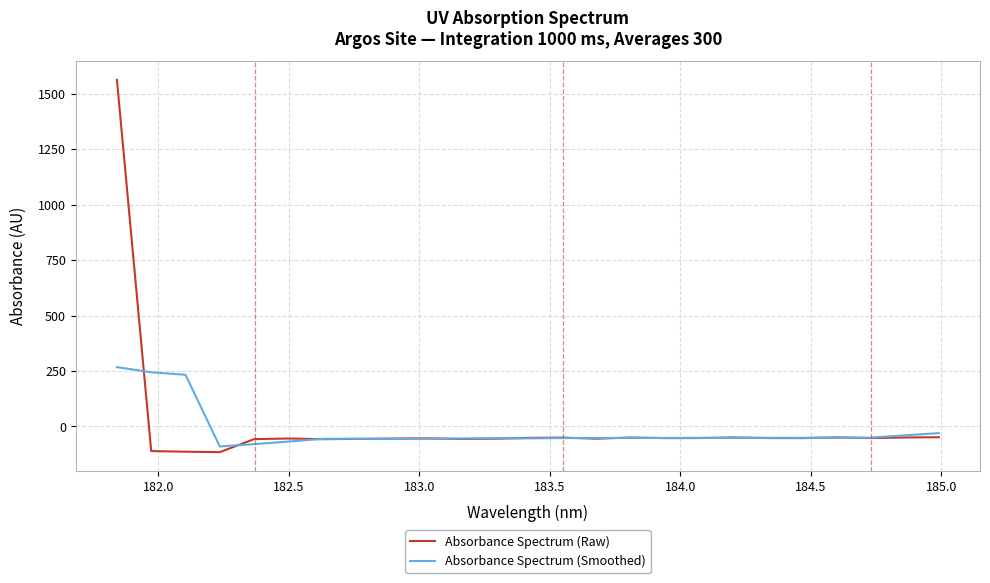

Rank the series by their maximum value, from highest to lowest.

Absorbance Spectrum (Raw), Absorbance Spectrum (Smoothed)